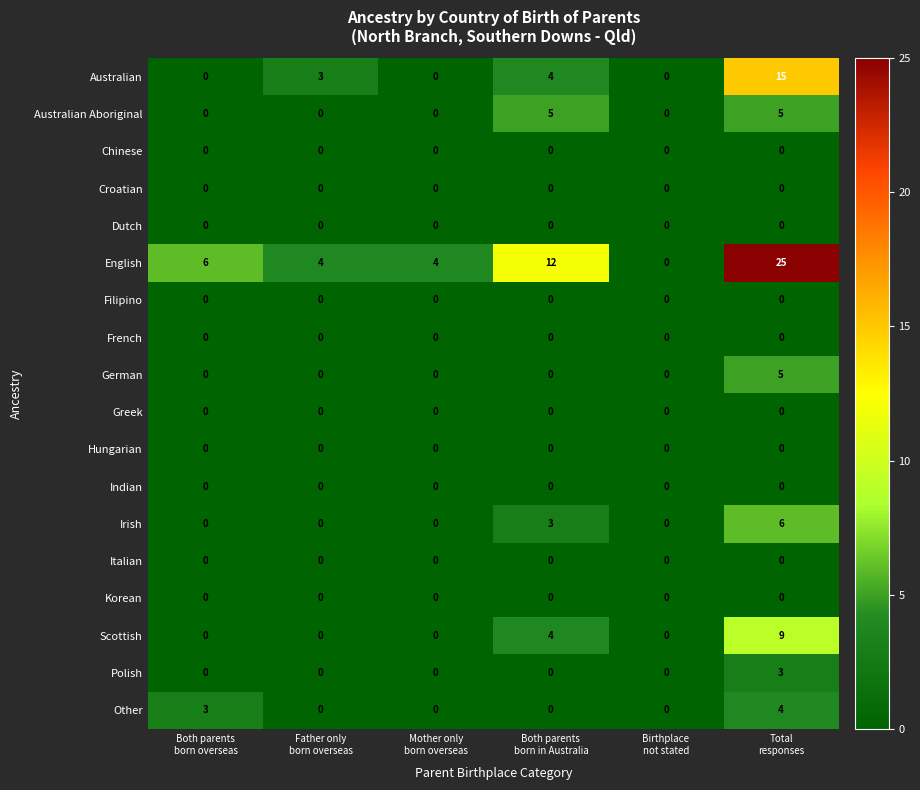

What is the greatest value displayed?

25